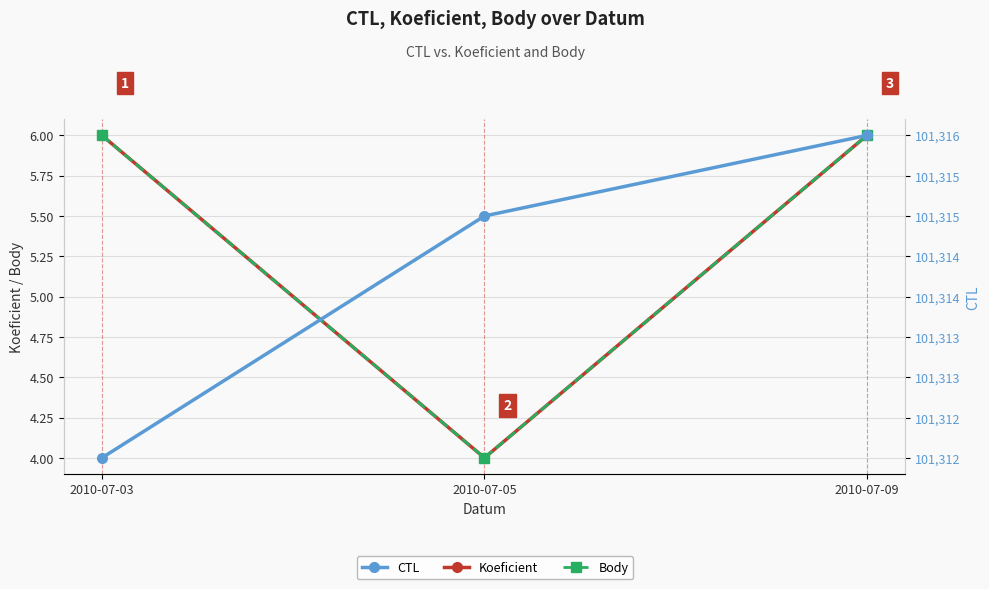

Which has a higher value, 2010-07-03 or 2010-07-05?

2010-07-03